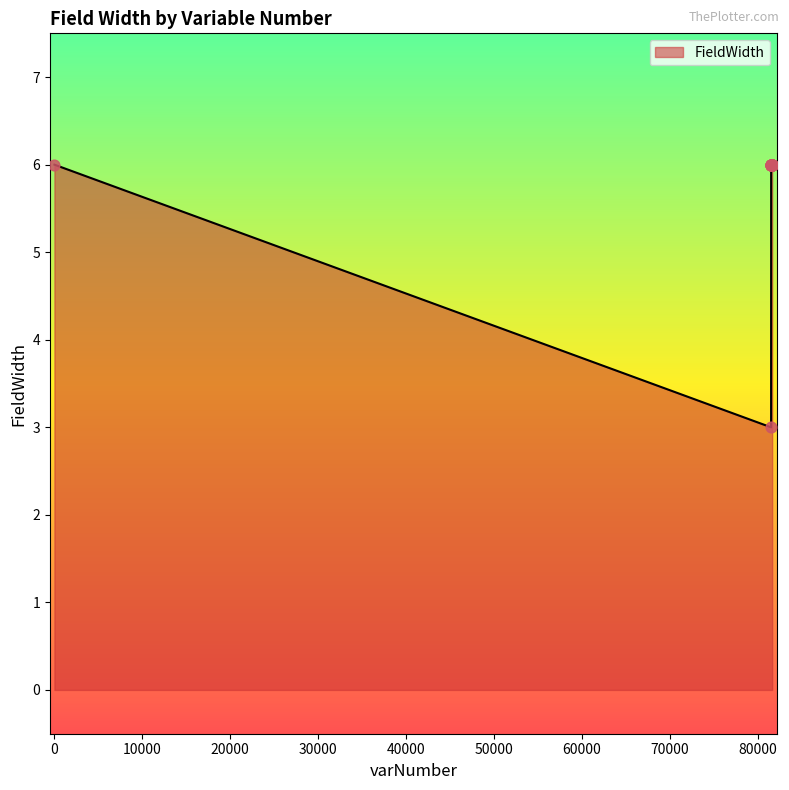

What is the minimum value shown in the chart?

3